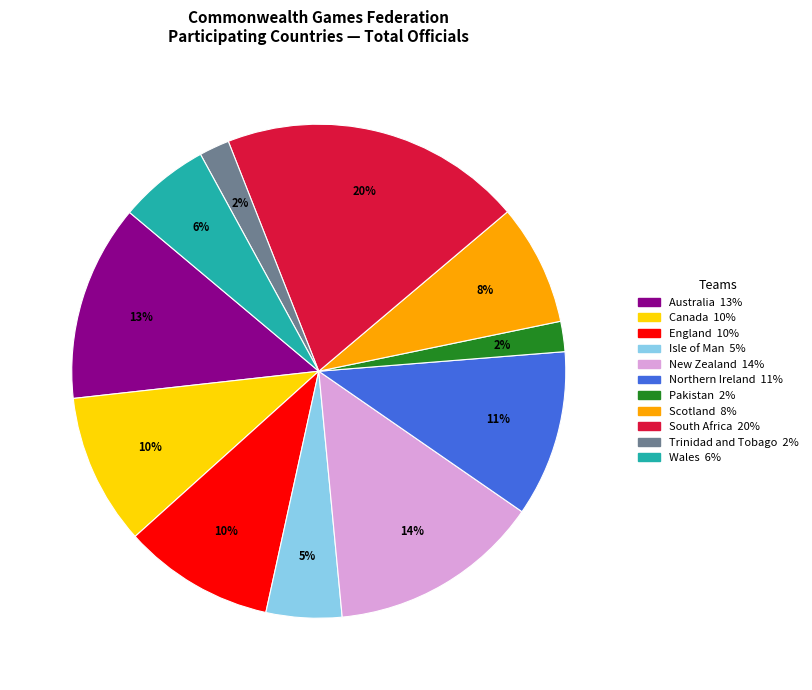

The England slice represents 10% of the pie. True or false?

True